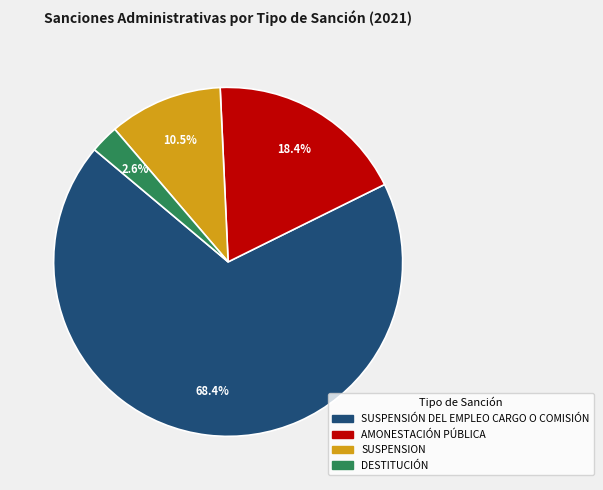

The DESTITUCIÓN slice represents 9% of the pie. True or false?

False